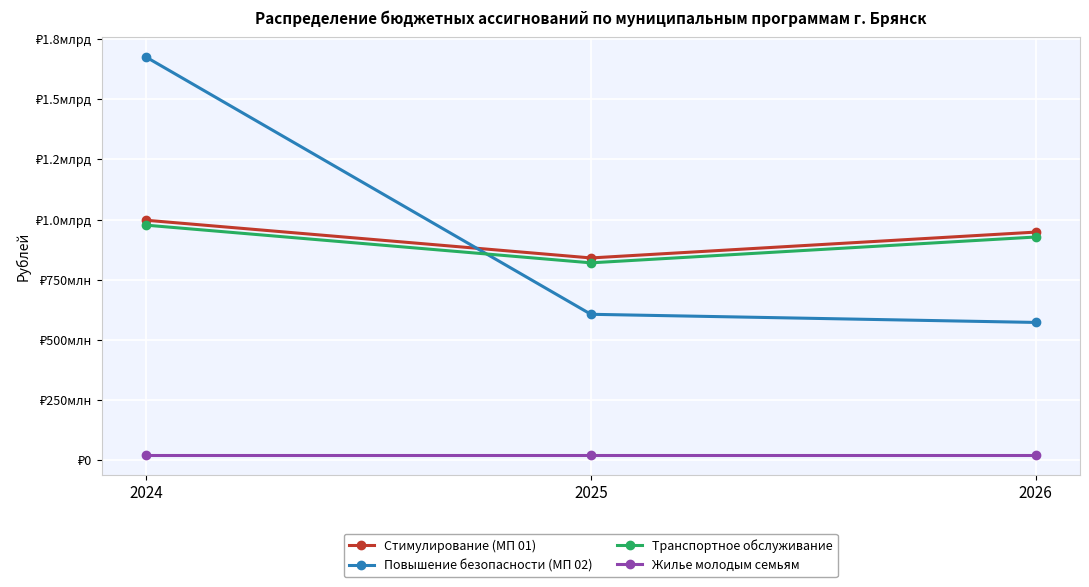

What is the sum of all Транспортное обслуживание values?

2723883929.3